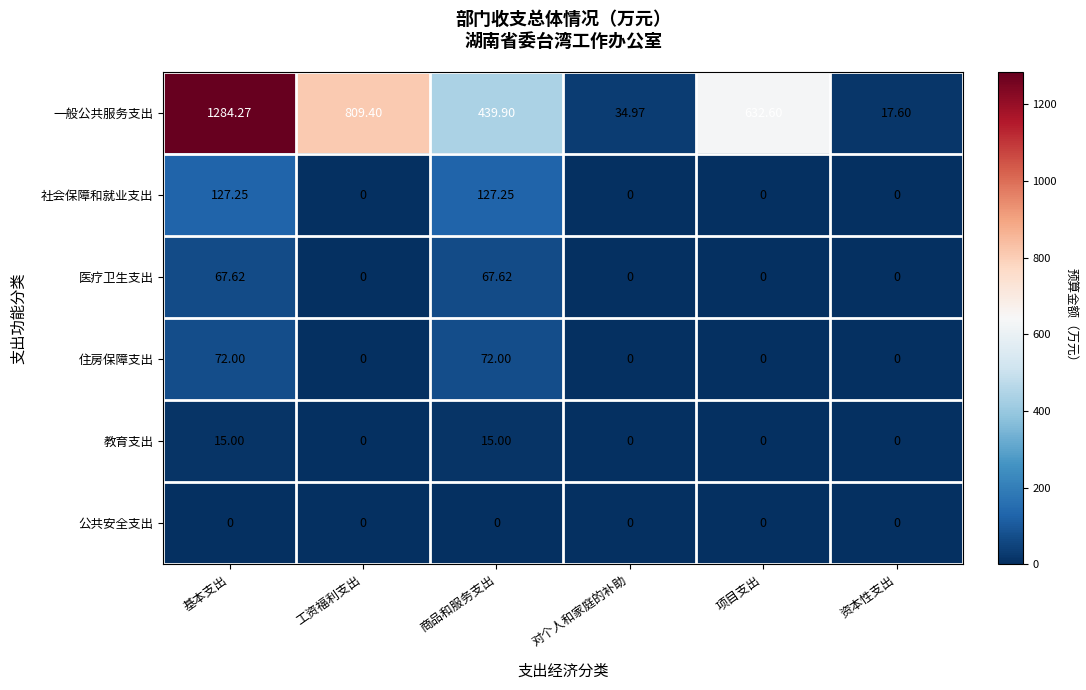

What is the difference between the highest and lowest values at 项目支出?

632.6